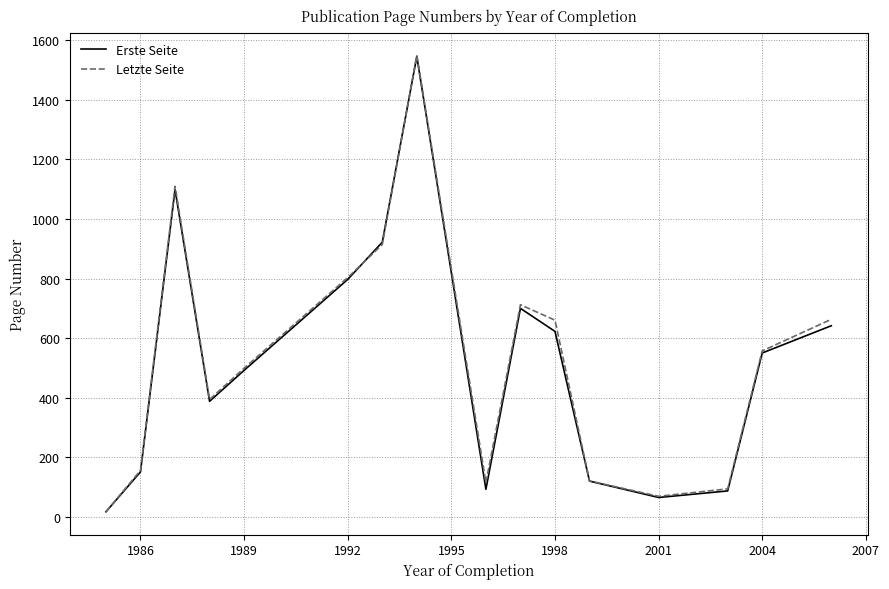

What is the highest value of the Letzte Seite series?

1549.0